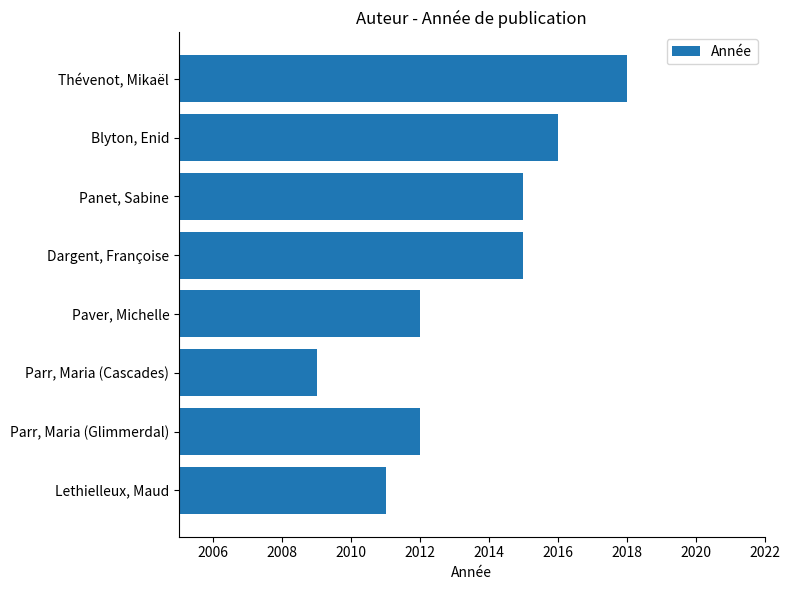

Which category has the highest value across all series?

Thévenot, Mikaël